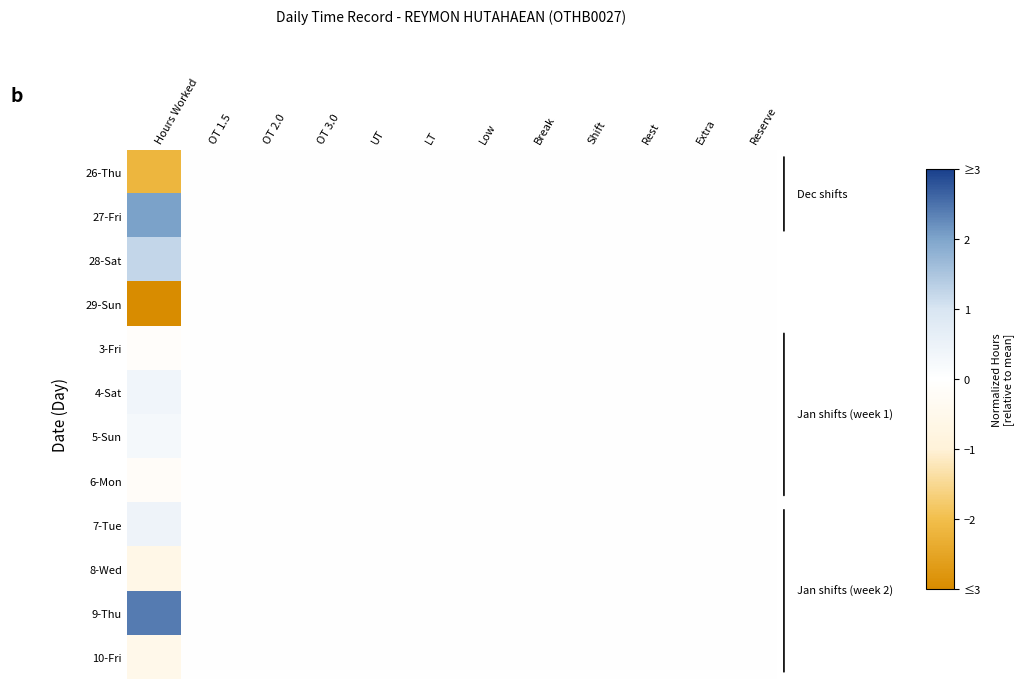

At how many categories does at least one series exceed -2?

12